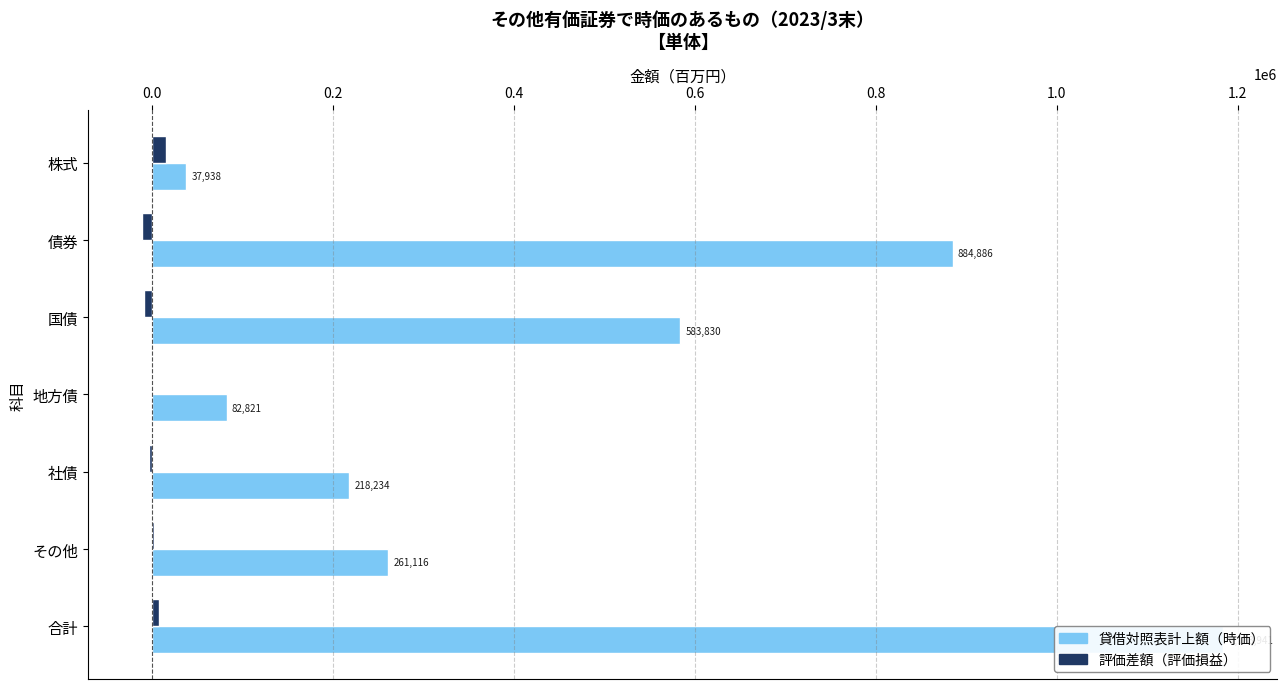

What is the lowest value of the 評価差額（評価損益） series?

-10454